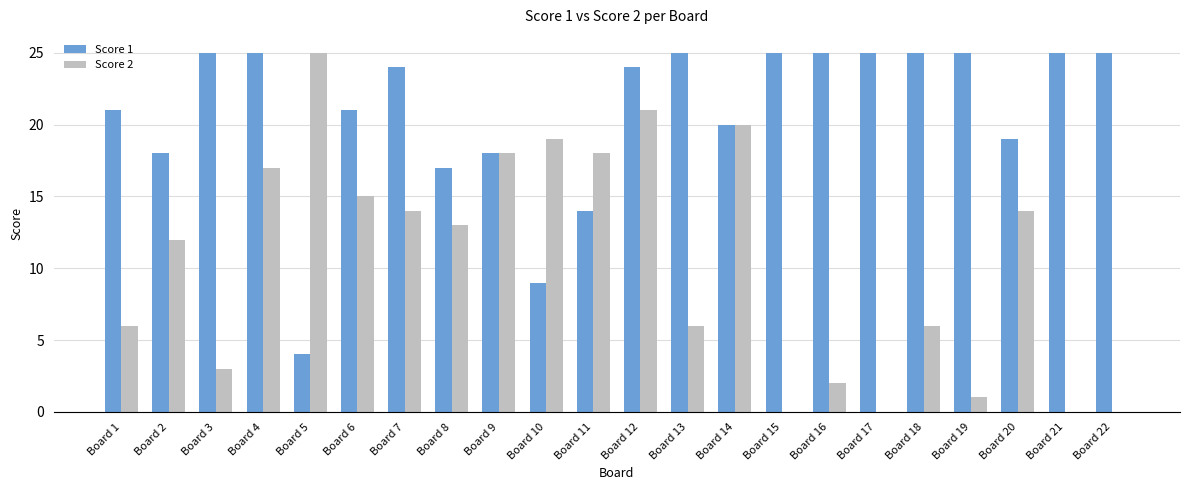

The Score 1 series shows 25 at Board 22. True or false?

True